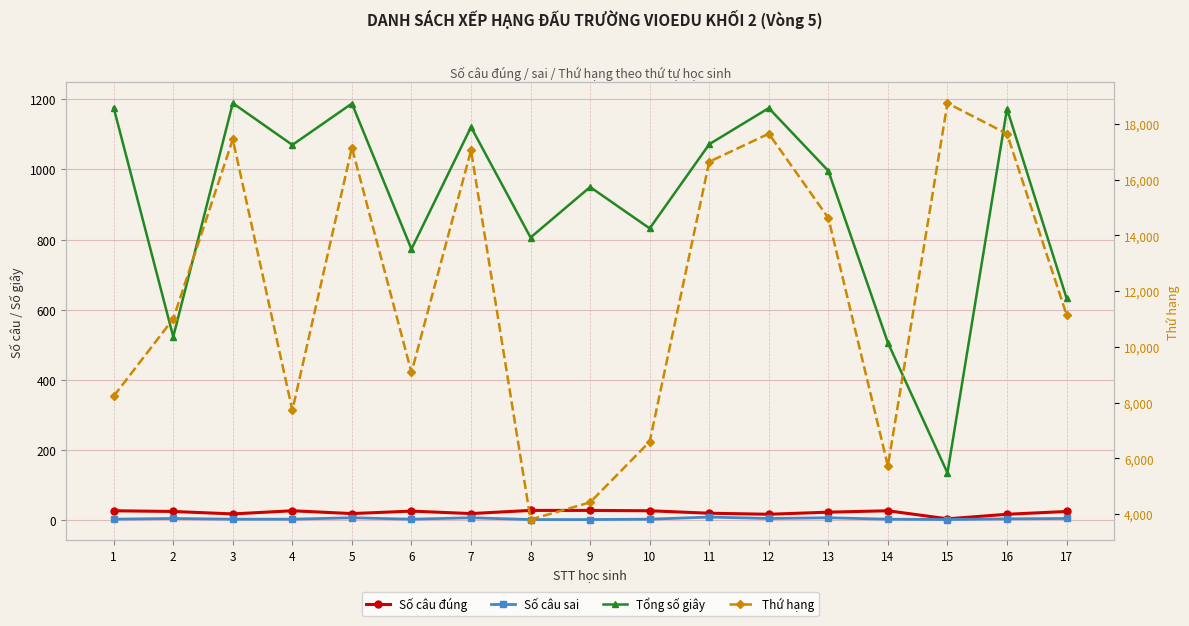

Rank the series by their maximum value, from lowest to highest.

Số câu sai, Số câu đúng, Tổng số giây, Thứ hạng